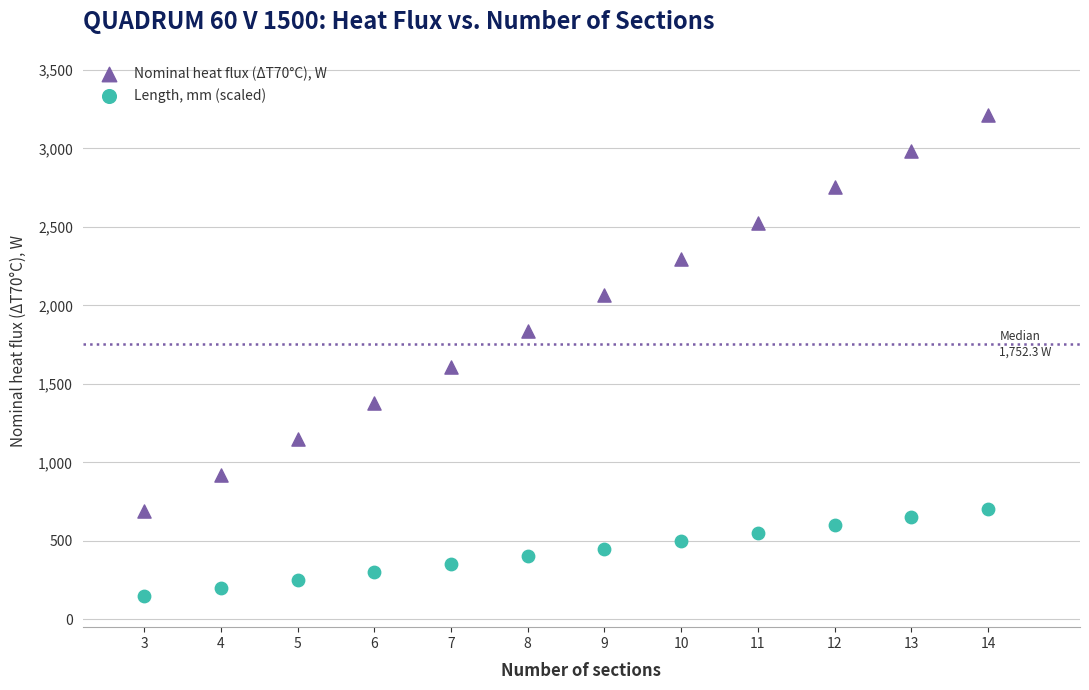

Which series has the widest spread of Y values?

Nominal heat flux (ΔT70°C), W